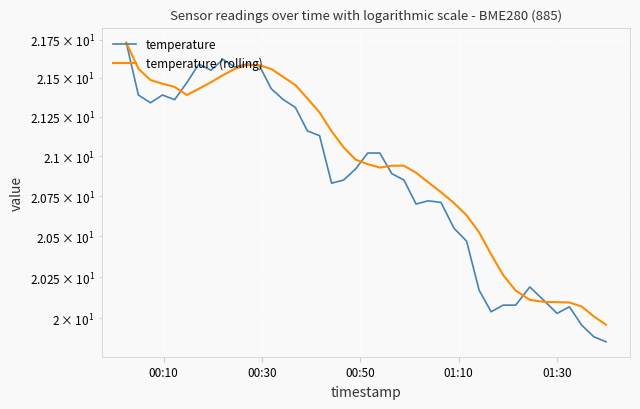

At which label does temperature (rolling) reach its peak?

00:10